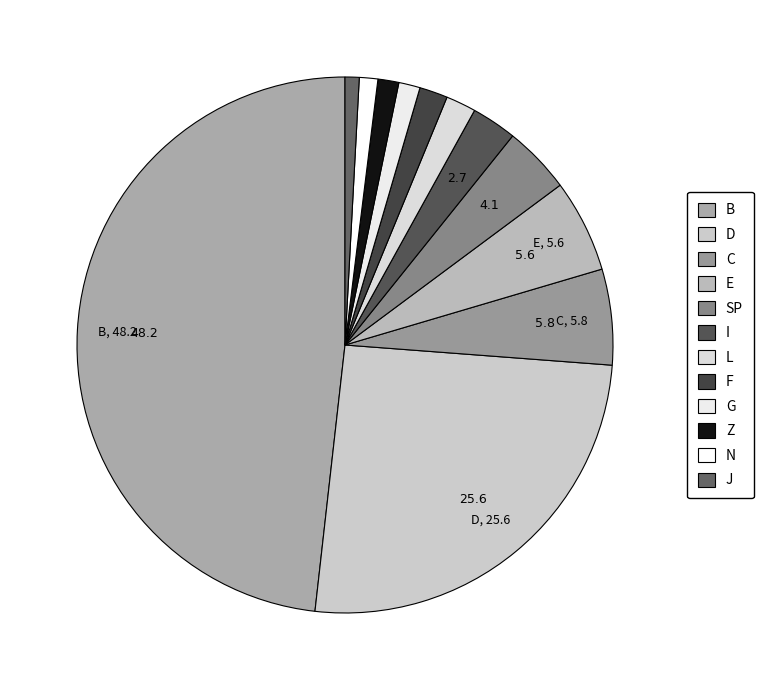

How many slices are in this pie chart?

12